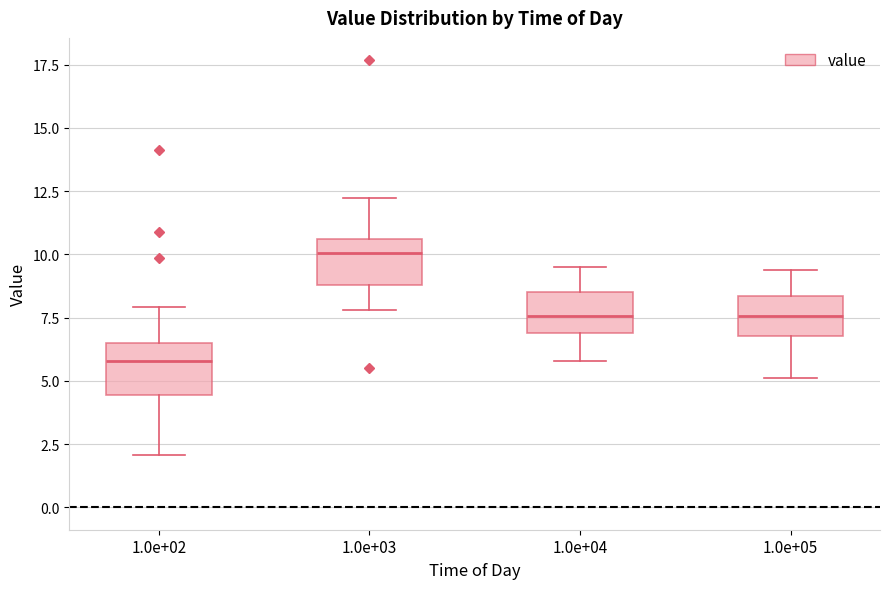

Reading left to right, transcribe this box plot: for each box, give where its median line is, the range the box spans, and where its two whiskers end, as read against the y-axis. The values are not printed on the chart, so give them approximately, as read against the axis.

1.0e+02: median 6.0, box 4.5 to 6.5, whiskers 2.0 to 8.0
1.0e+03: median 10.0, box 9.0 to 10.5, whiskers 8.0 to 12.0
1.0e+04: median 7.5, box 7.0 to 8.5, whiskers 6.0 to 9.5
1.0e+05: median 7.5, box 7.0 to 8.5, whiskers 5.0 to 9.5